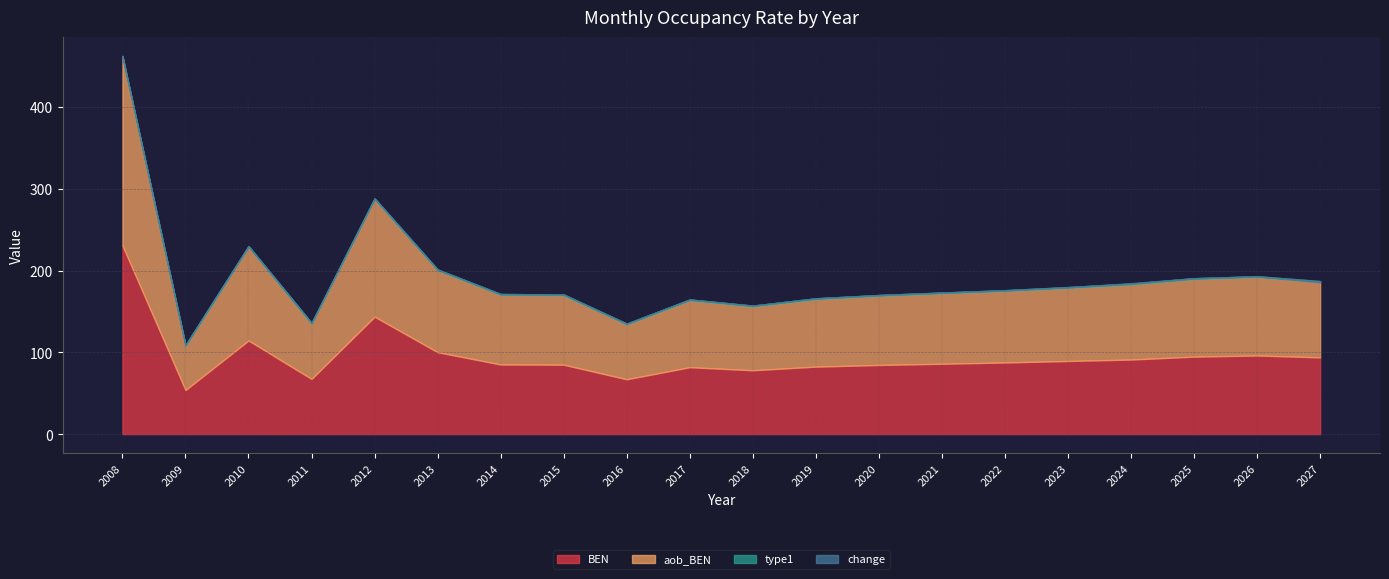

What is the value of the aob_BEN point at the 2nd from the left?

53.9